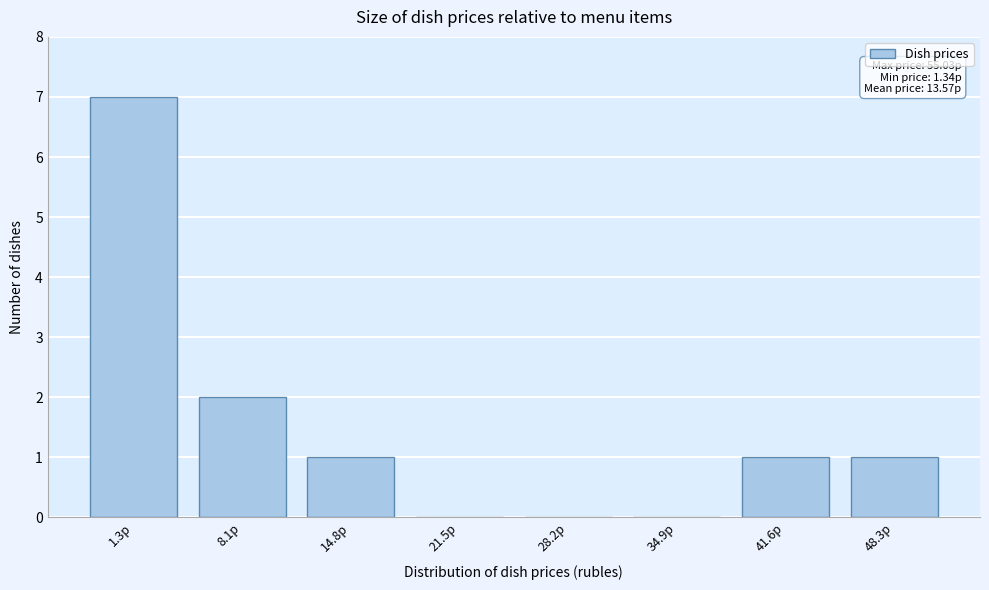

Reading right to left, extract all data points from this chart.

48.3р=1	41.6р=1	34.9р=0	28.2р=0	21.5р=0	14.8р=1	8.1р=2	1.3р=7